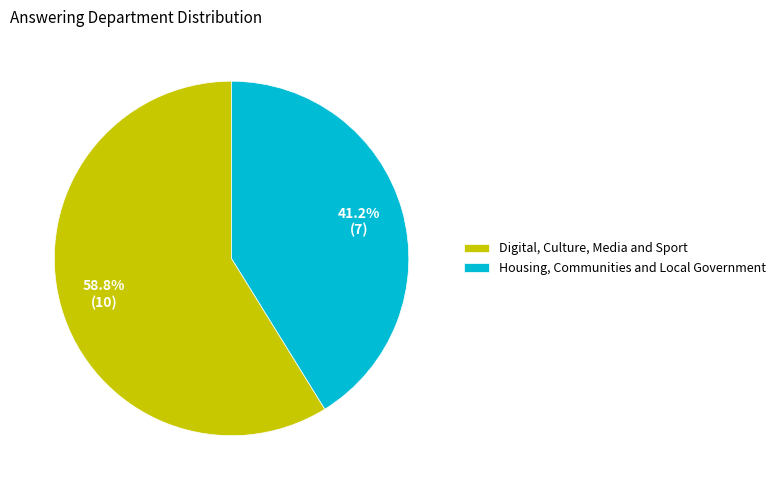

To the nearest percent, what is the difference between the largest and smallest slice percentages?

18%